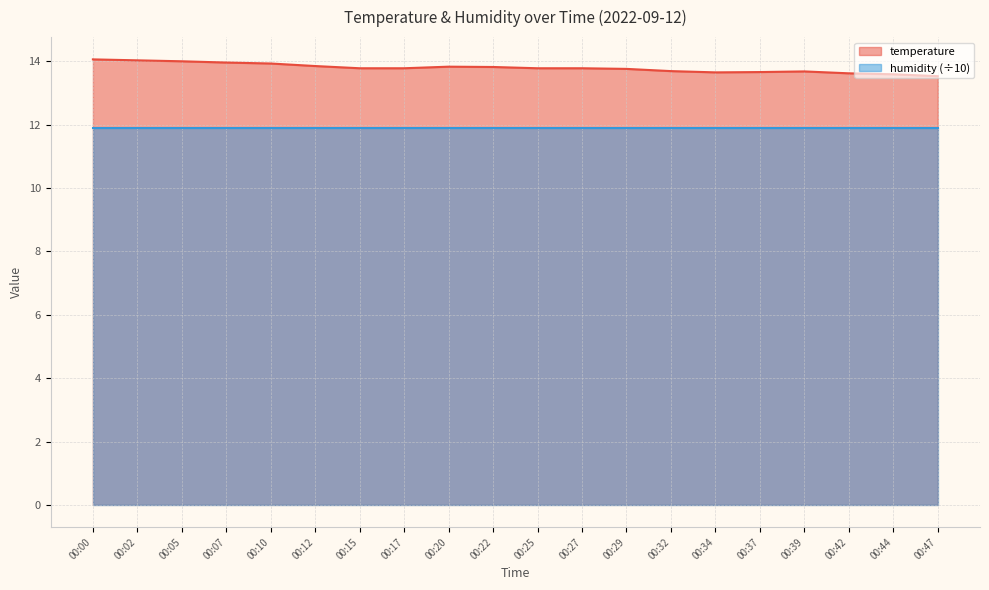

Approximately how many times larger is the value at 00:17 compared to 00:15?

1.0